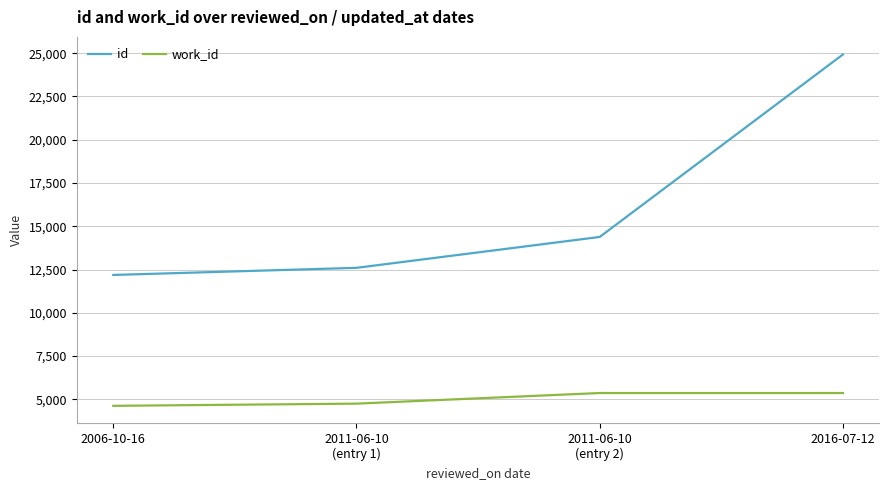

The value of work_id at 2011-06-10
(entry 2) is 8680. True or false?

False